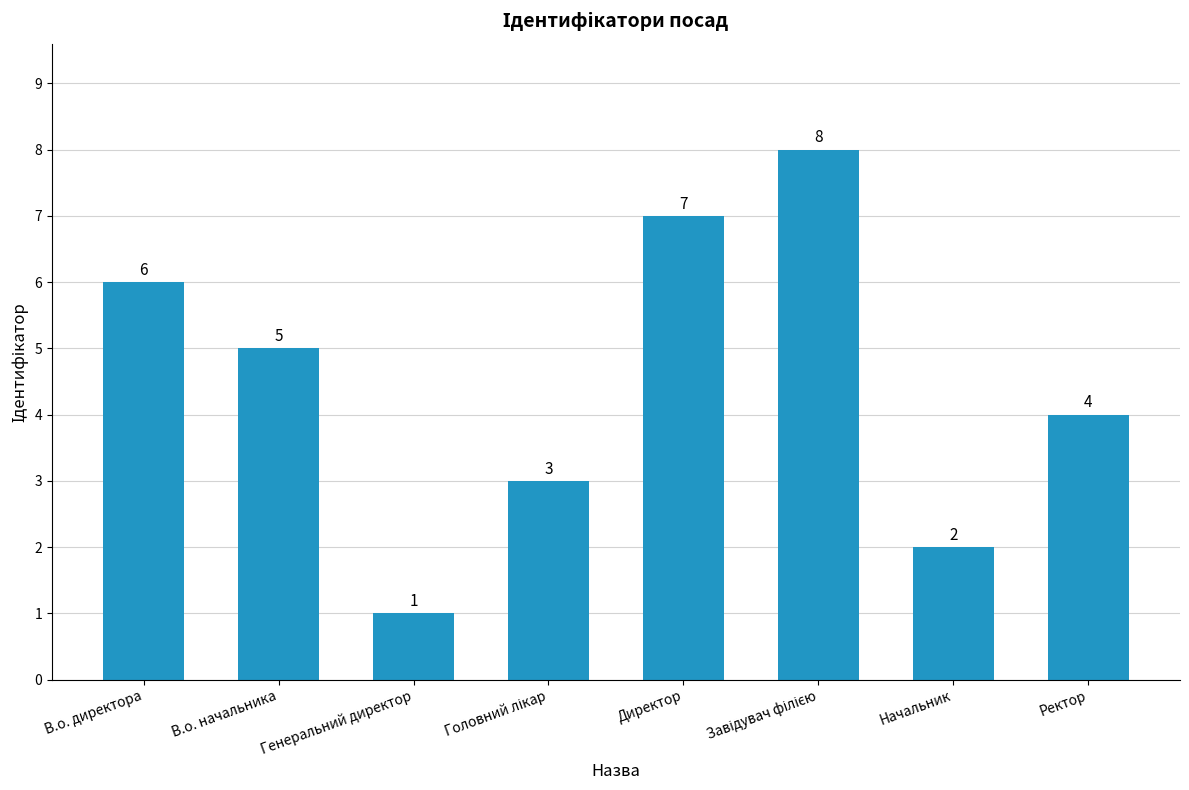

What is the maximum value shown in the chart?

8